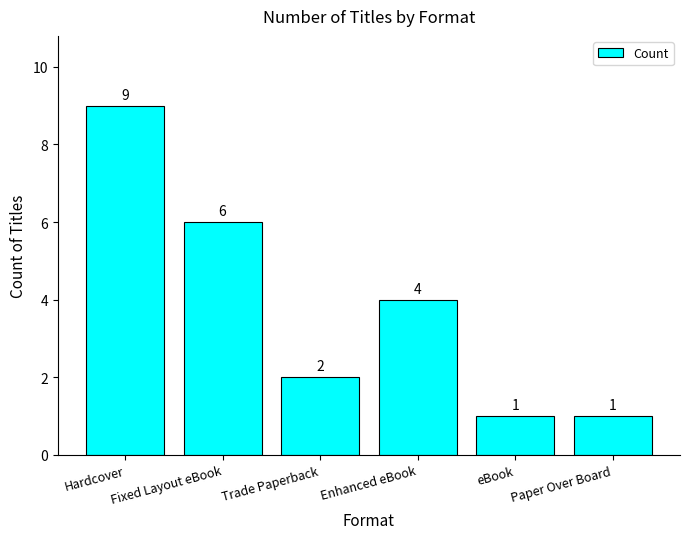

What is the change in value from Hardcover to Trade Paperback?

-7